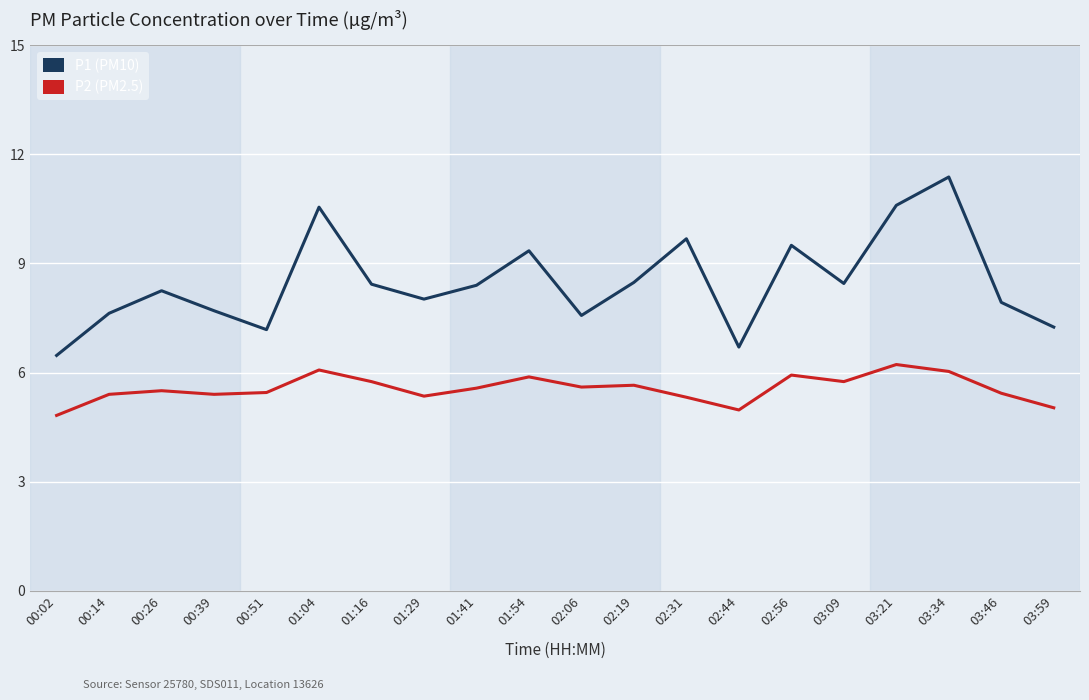

What are all the series names shown in the legend?

P1 (PM10), P2 (PM2.5)